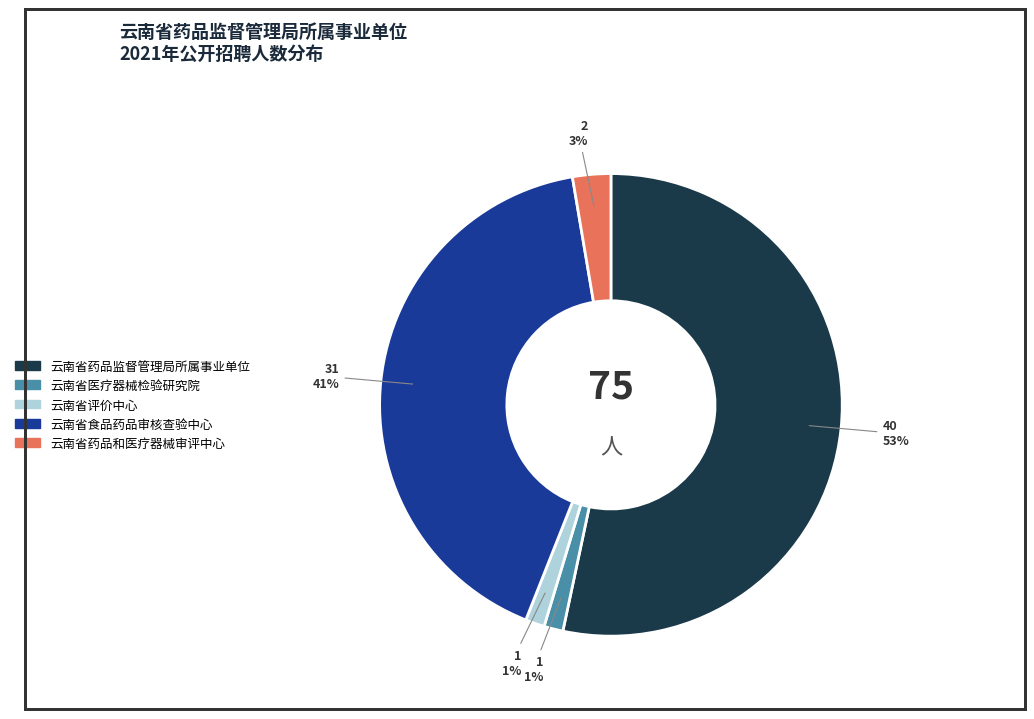

To the nearest percent, what portion does 云南省食品药品审核查验中心 represent?

41%